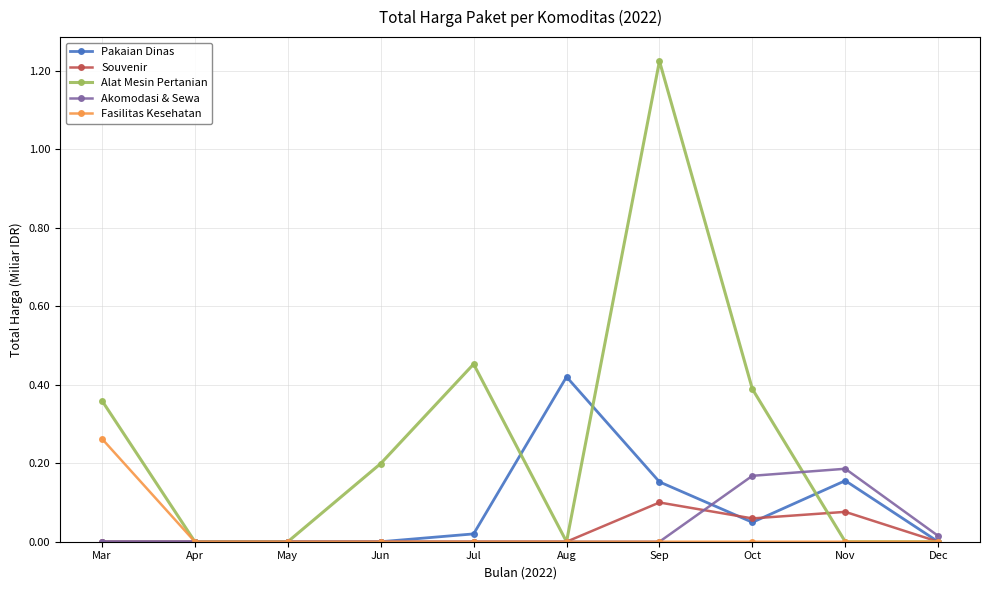

At which category is the sum across all series the highest?

Sep